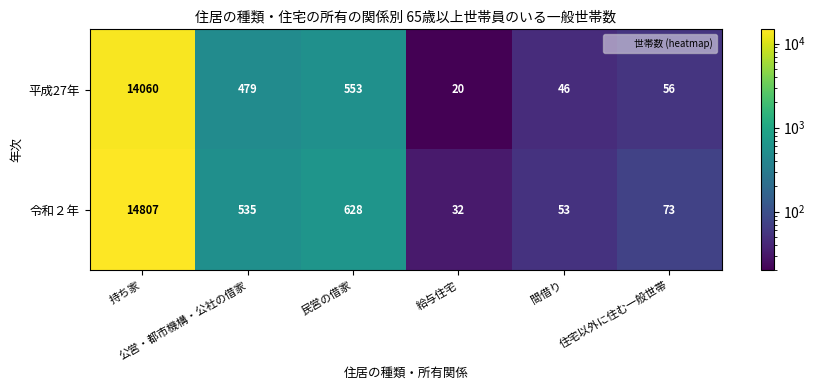

How many series are shown in this chart?

2